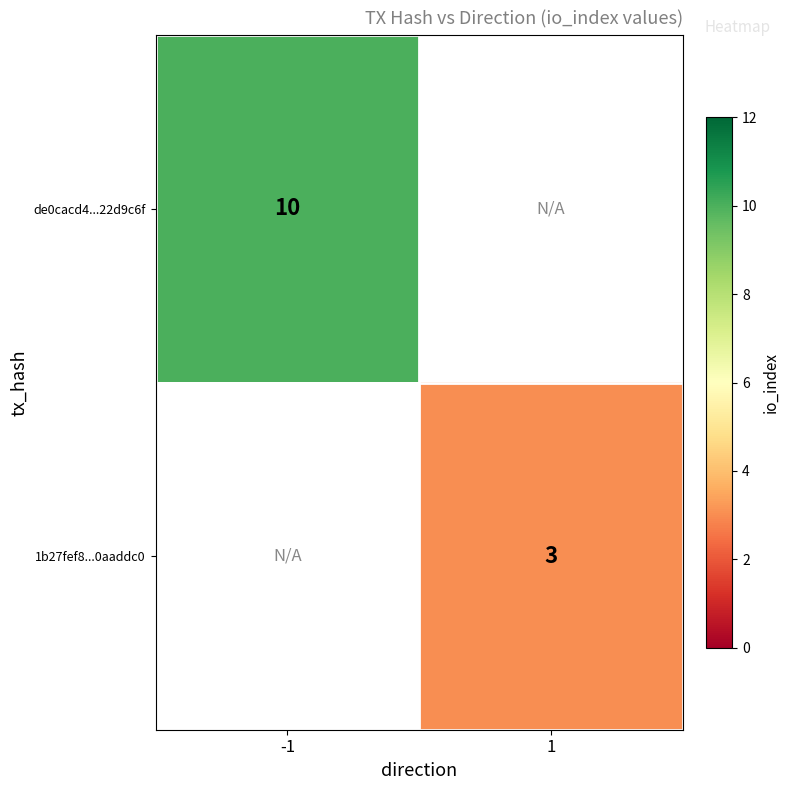

The value of 1b27fef8...0aaddc0 at 1 is 3. True or false?

True